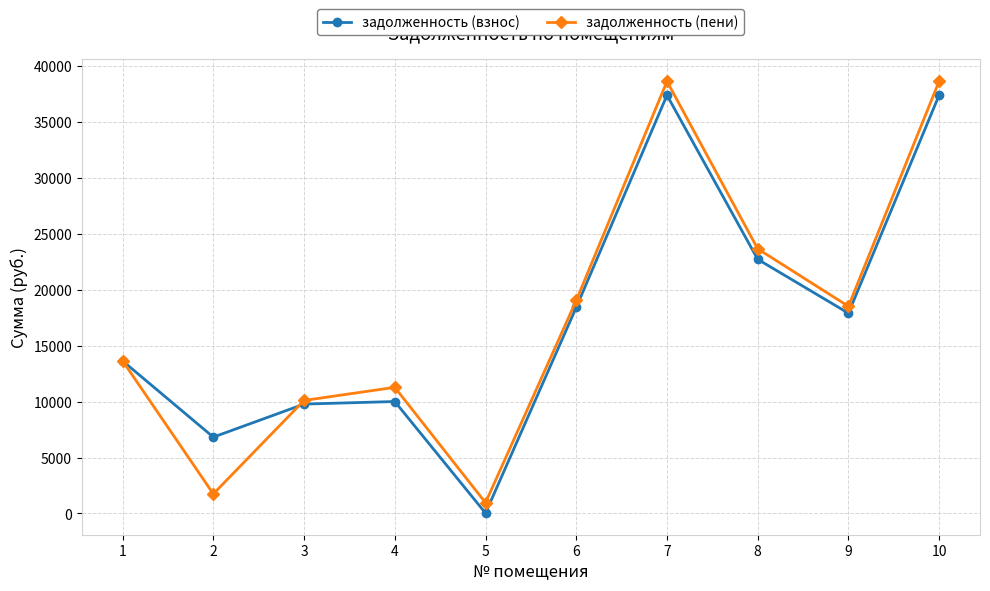

What is the value of the задолженность (пени) point at the 7th from the left?

38659.8